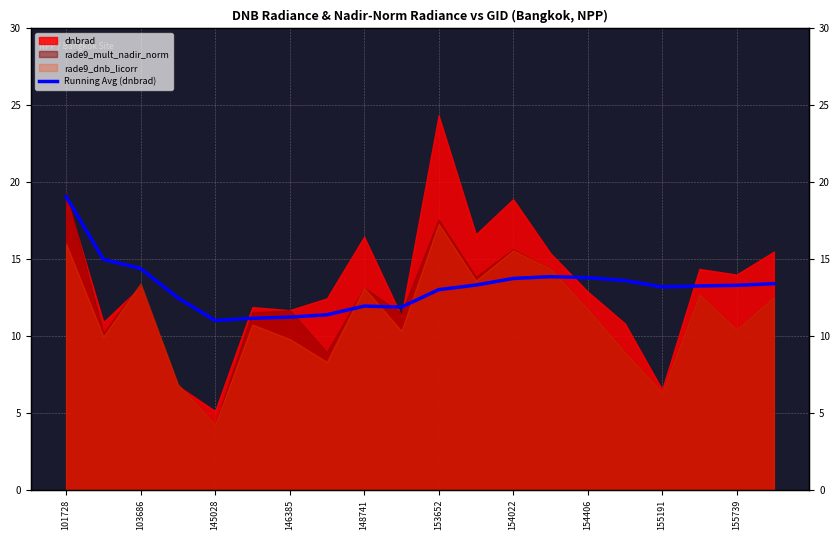

How many lines are shown in the chart?

1